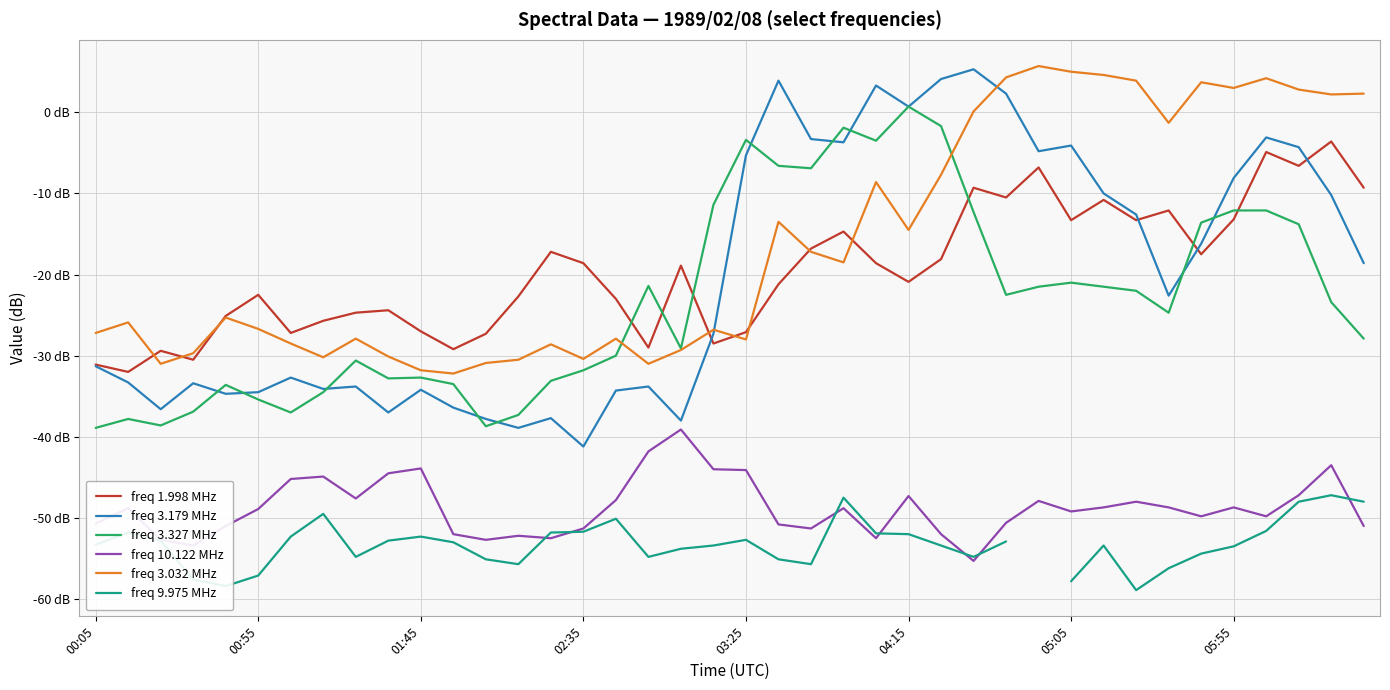

How many series are shown in this chart?

6